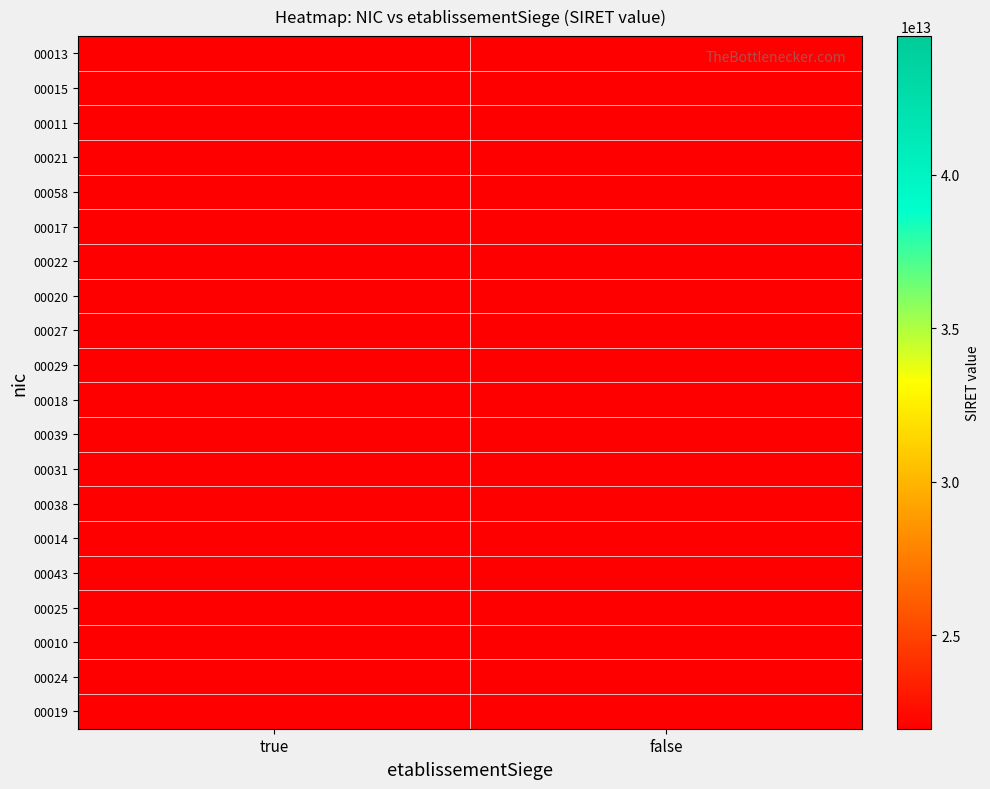

Which category has the lowest value across all series?

true